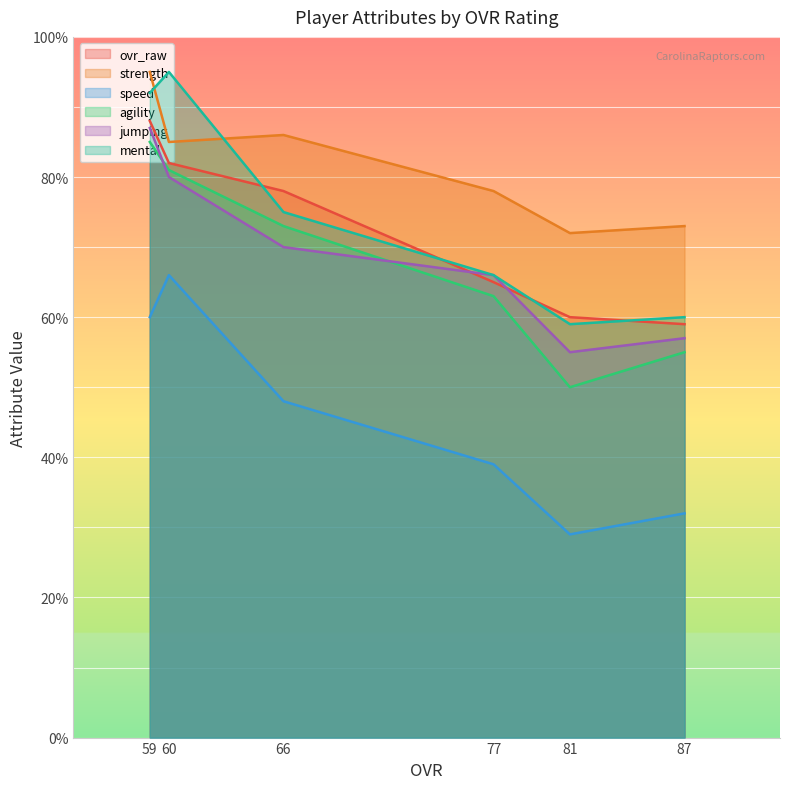

Which series has the largest total across all categories?

strength